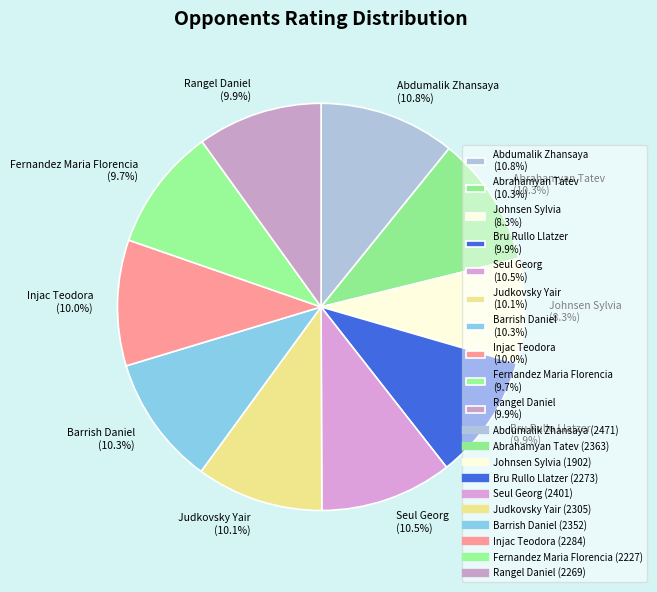

Does Seul Georg (10.5%) represent more than half of the total?

No